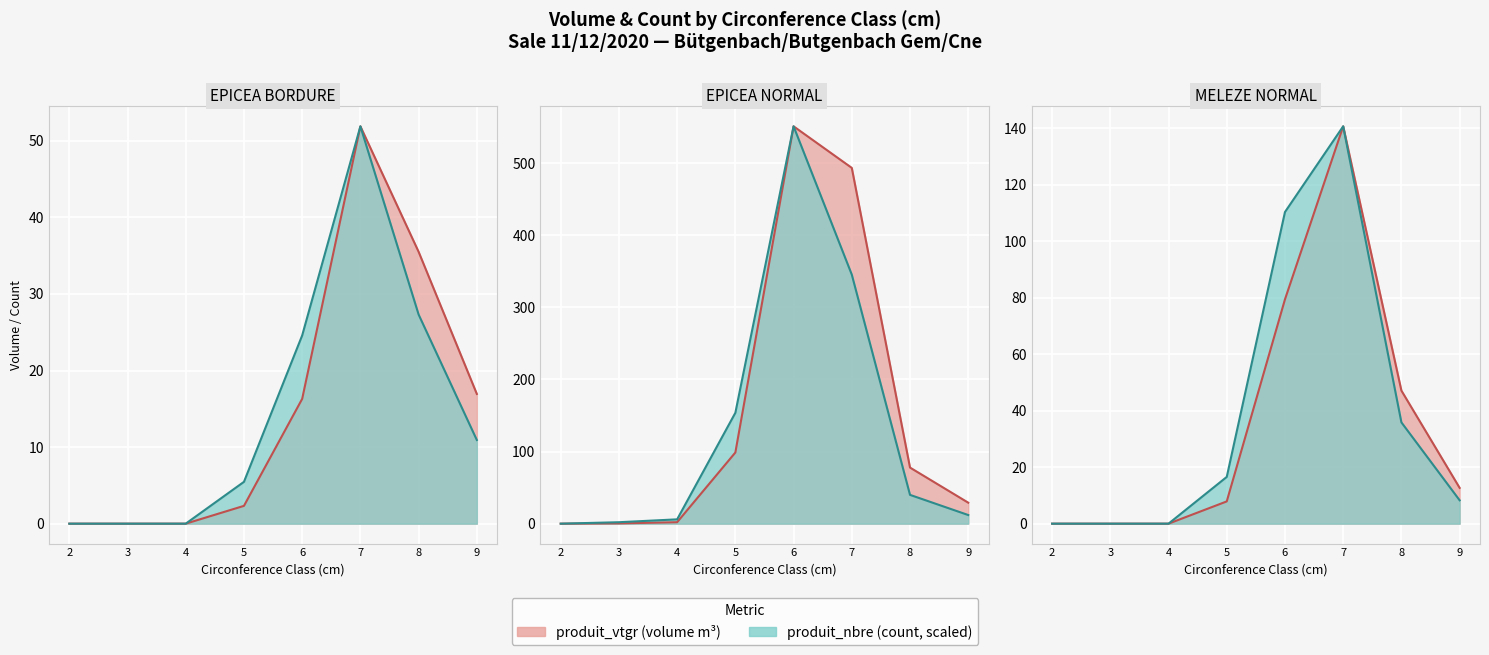

What is the sum of the EPICEA_BORDURE values at 5 and 4?

2.3